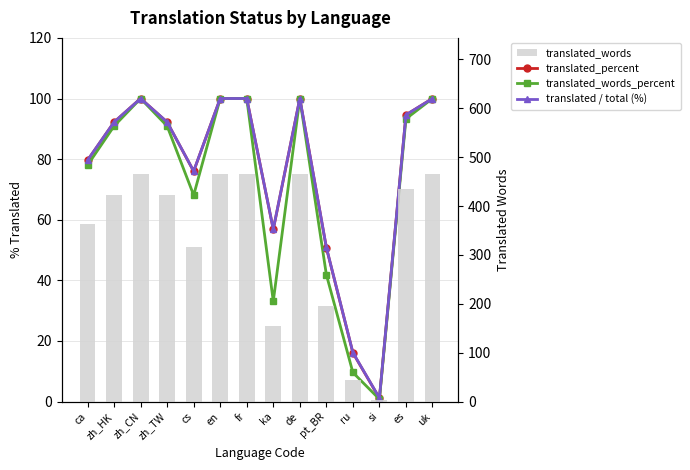

Which has a higher value, zh_TW or ka?

zh_TW